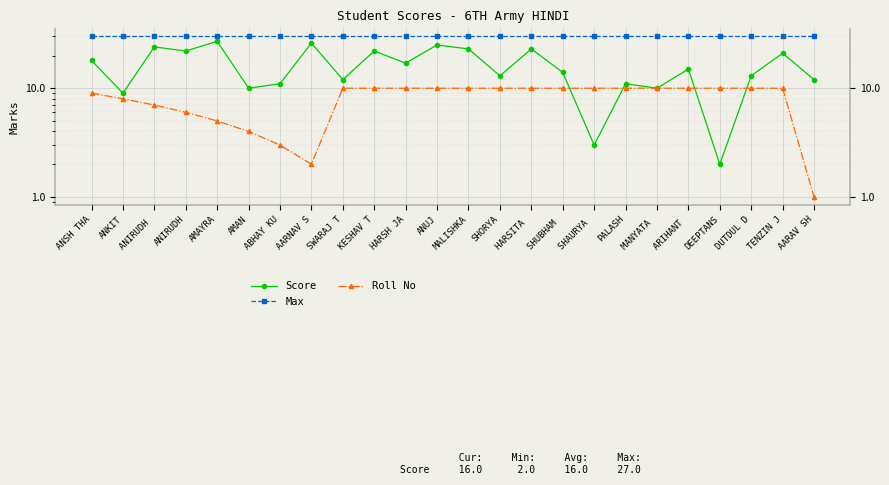

Rank the series by their maximum value, from highest to lowest.

Max, Score, Roll No